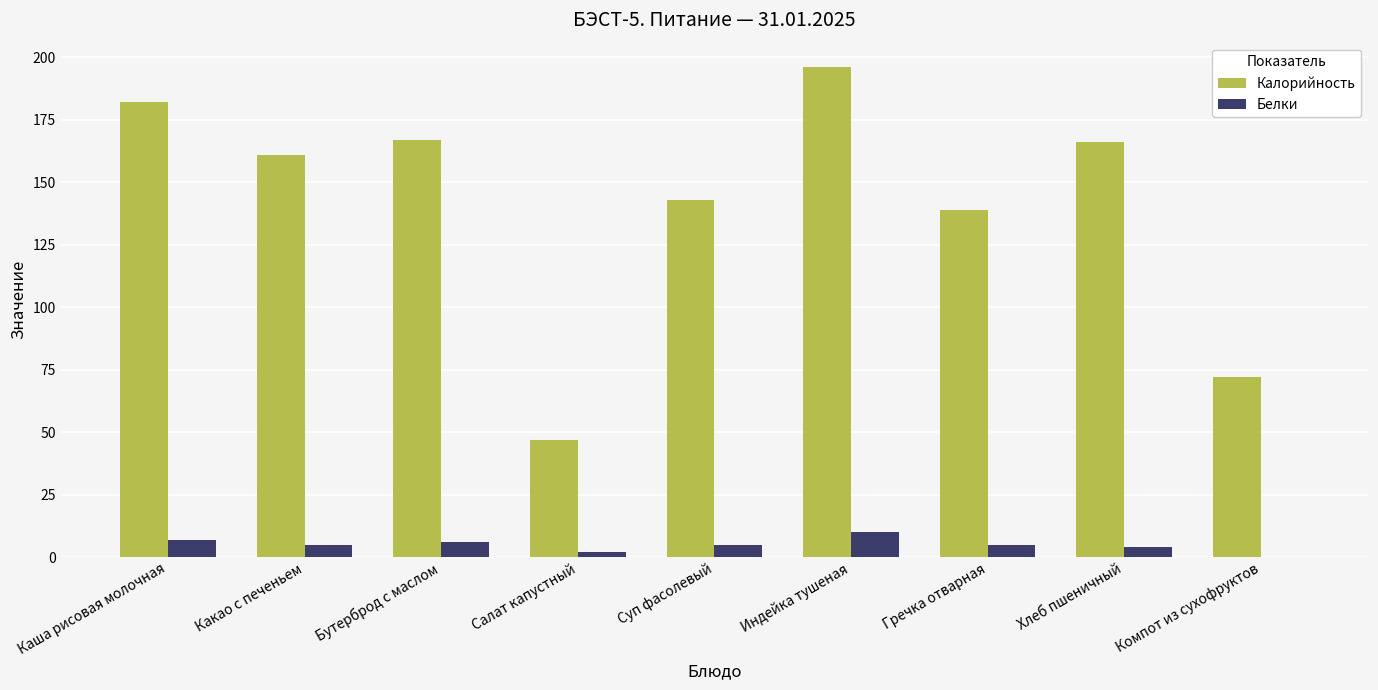

What are all the series names shown in the legend?

Калорийность, Белки